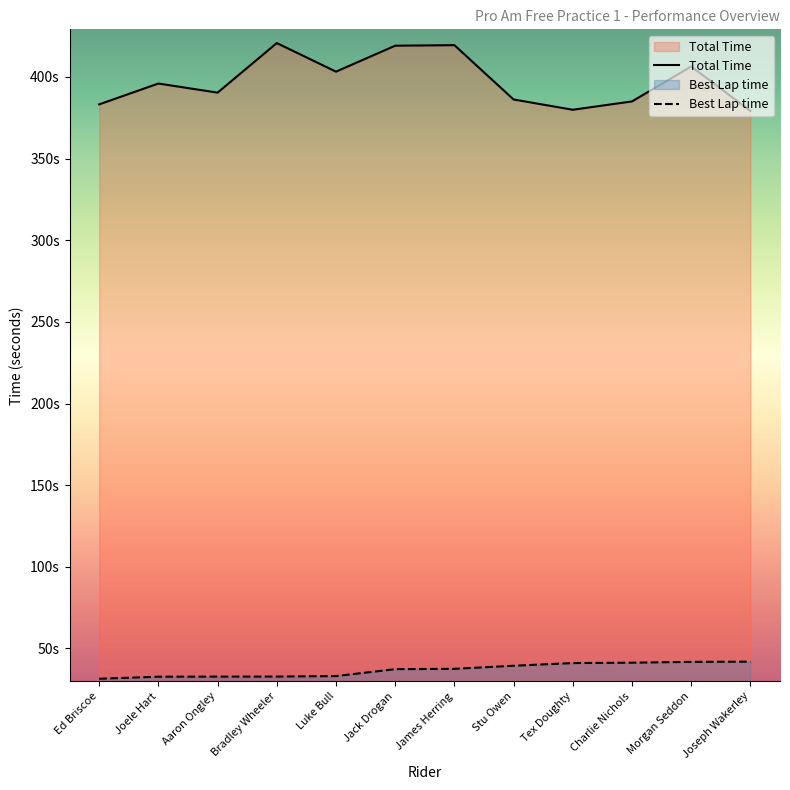

What is the sum of all Best Lap time values?

442.8